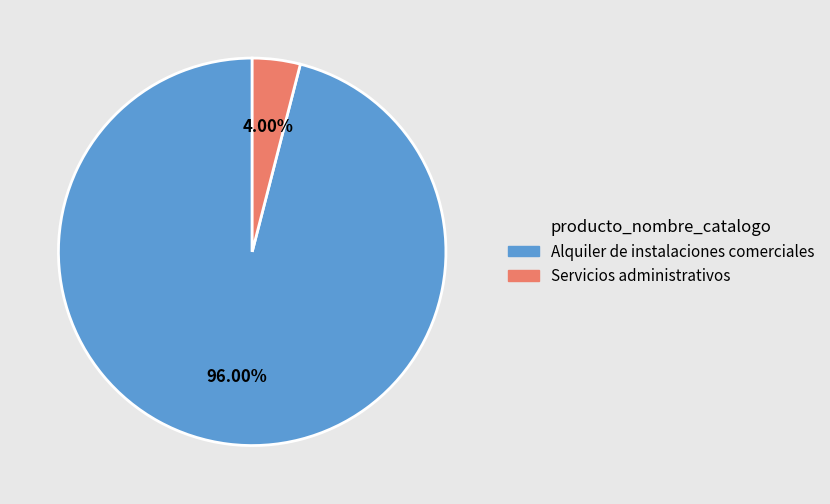

Between Alquiler de instalaciones comerciales and Servicios administrativos, which is larger?

Alquiler de instalaciones comerciales